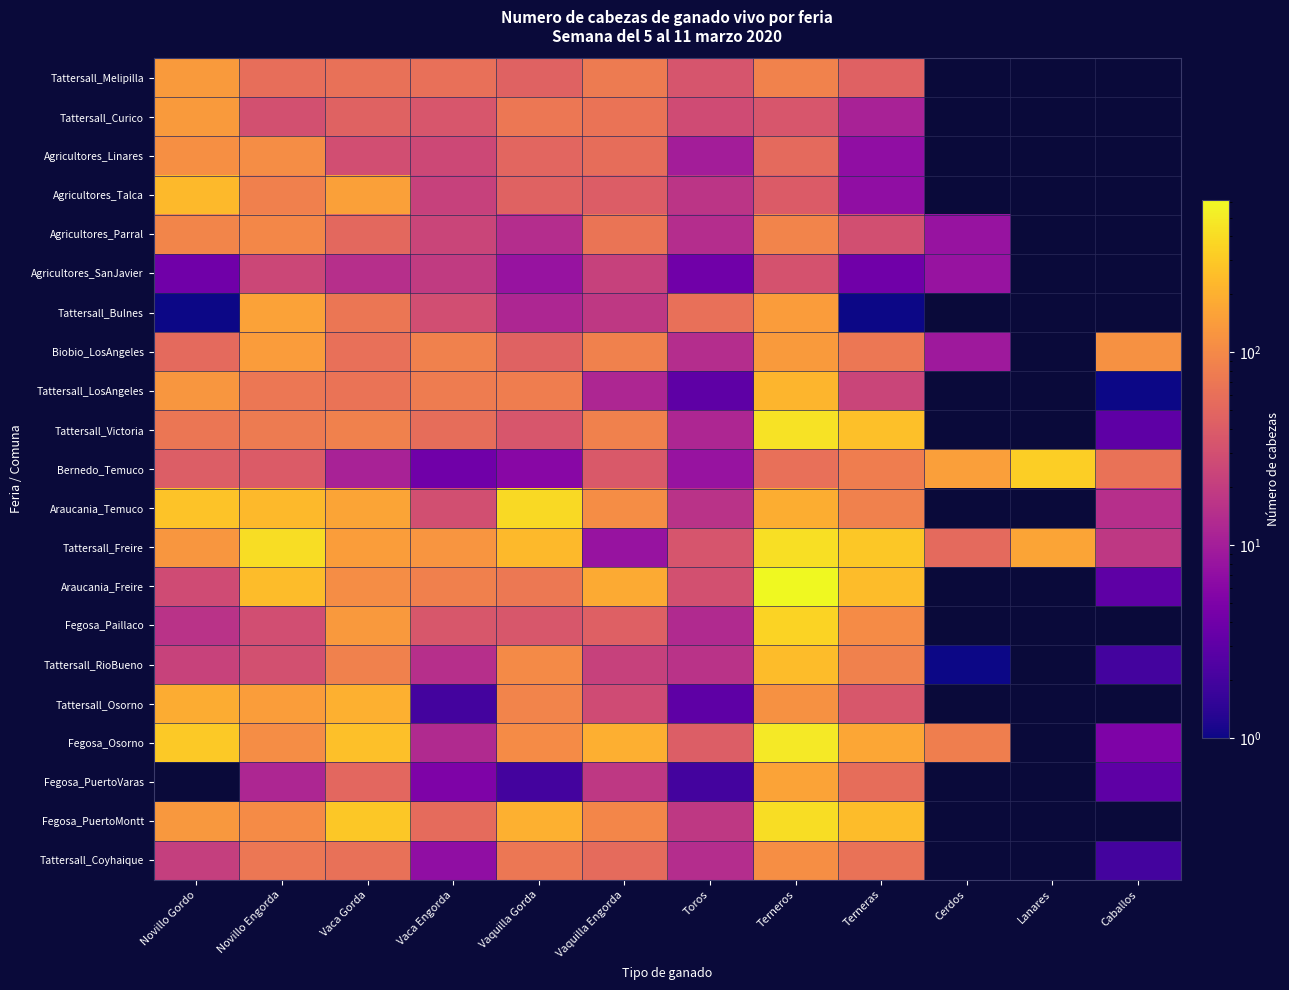

Rank the series by their maximum value, from lowest to highest.

Agricultores_SanJavier, Agricultores_Parral, Tattersall_Coyhaique, Agricultores_Linares, Tattersall_Melipilla, Tattersall_Curico, Biobio_LosAngeles, Tattersall_Bulnes, Tattersall_Osorno, Tattersall_LosAngeles, Agricultores_Talca, Tattersall_RioBueno, Bernedo_Temuco, Fegosa_Paillaco, Araucania_Temuco, Fegosa_PuertoMontt, Tattersall_Freire, Tattersall_Victoria, Fegosa_Osorno, Araucania_Freire, Fegosa_PuertoVaras